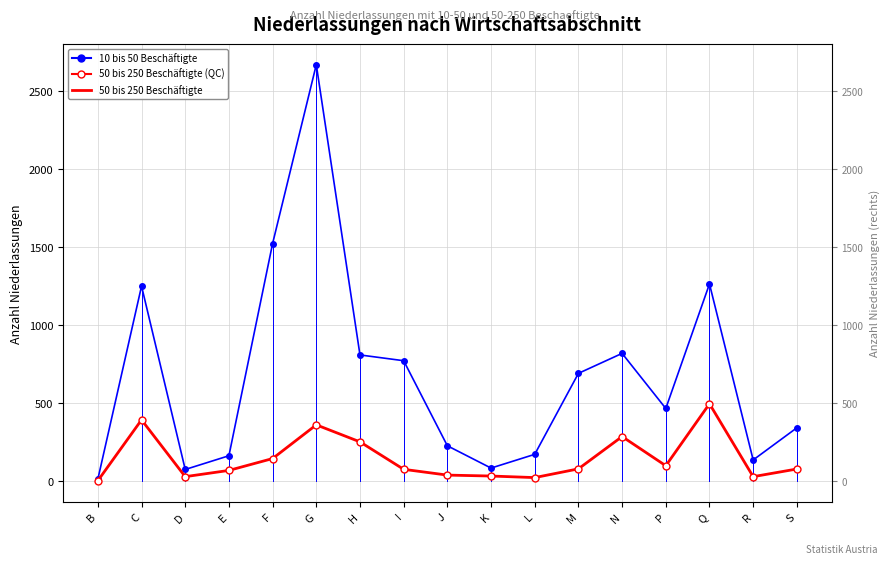

What is the difference between the highest and lowest values at N?

533